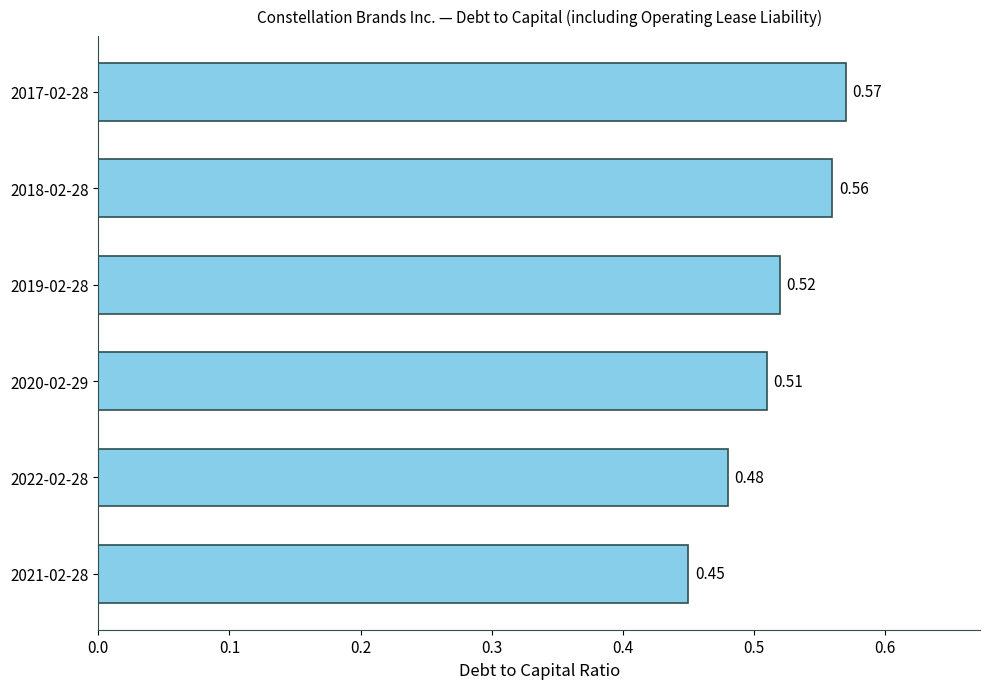

Count the values in the range 0 to 1.

6